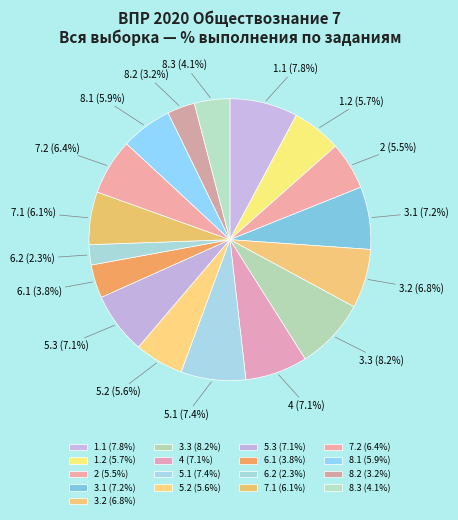

To the nearest percent, what is the average slice percentage?

6%